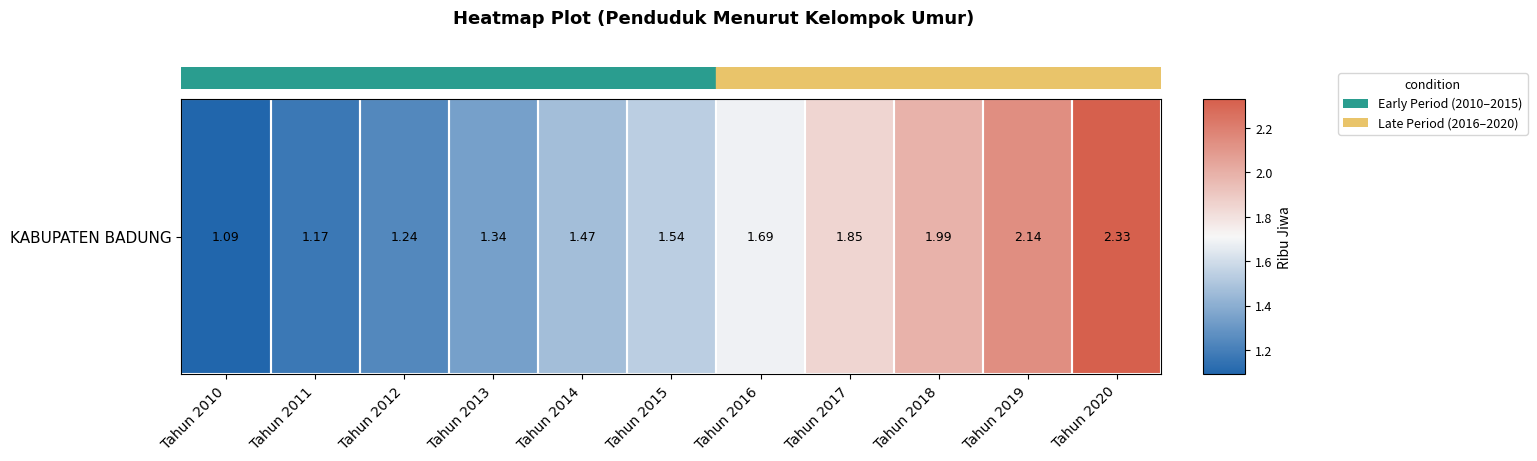

The value at Tahun 2012 is 2.1. True or false?

False